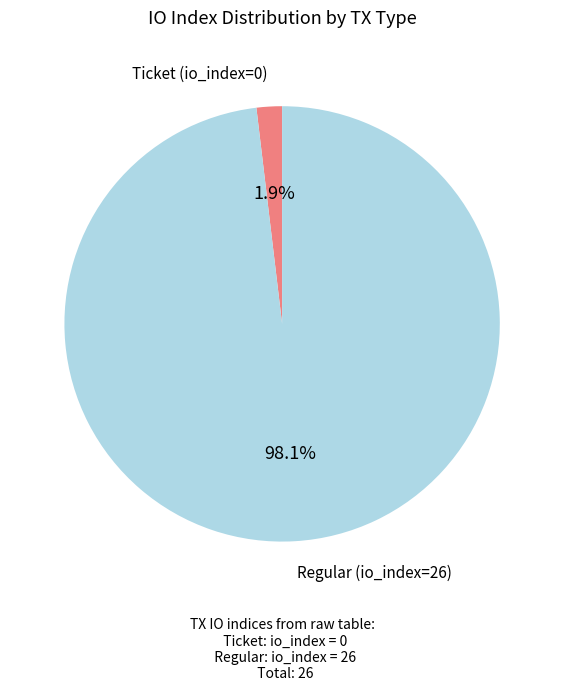

Which slice represents more than half of the pie?

Regular (io_index=26)